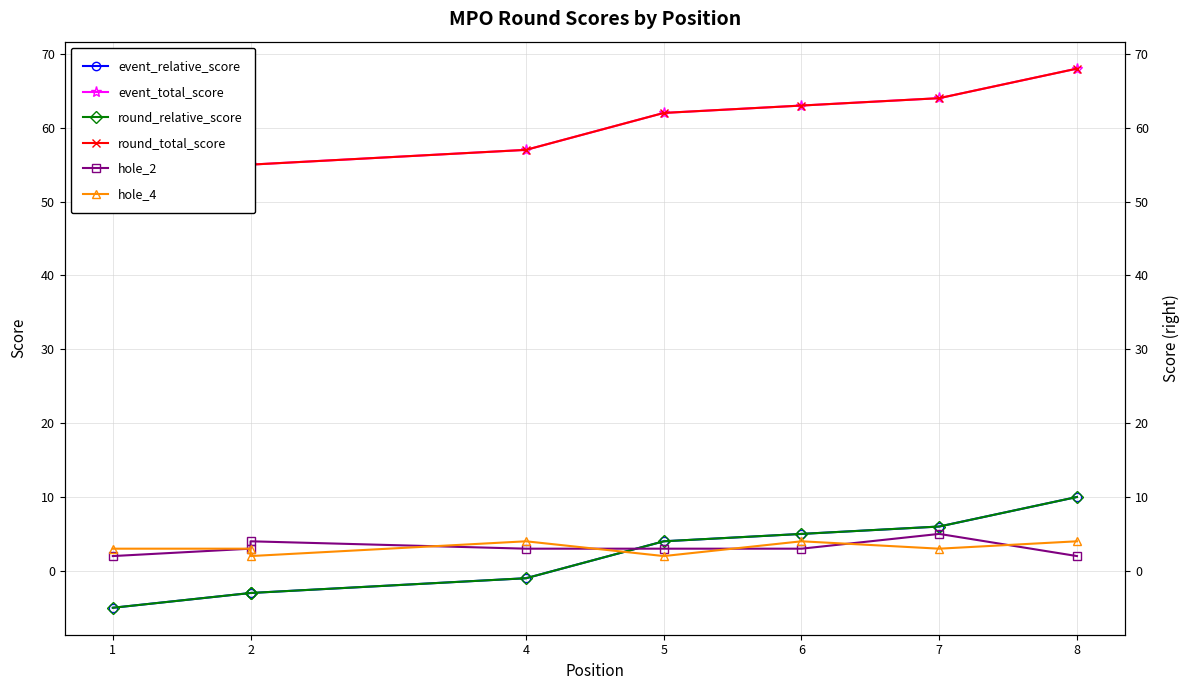

Which series has the widest spread of values?

event_relative_score